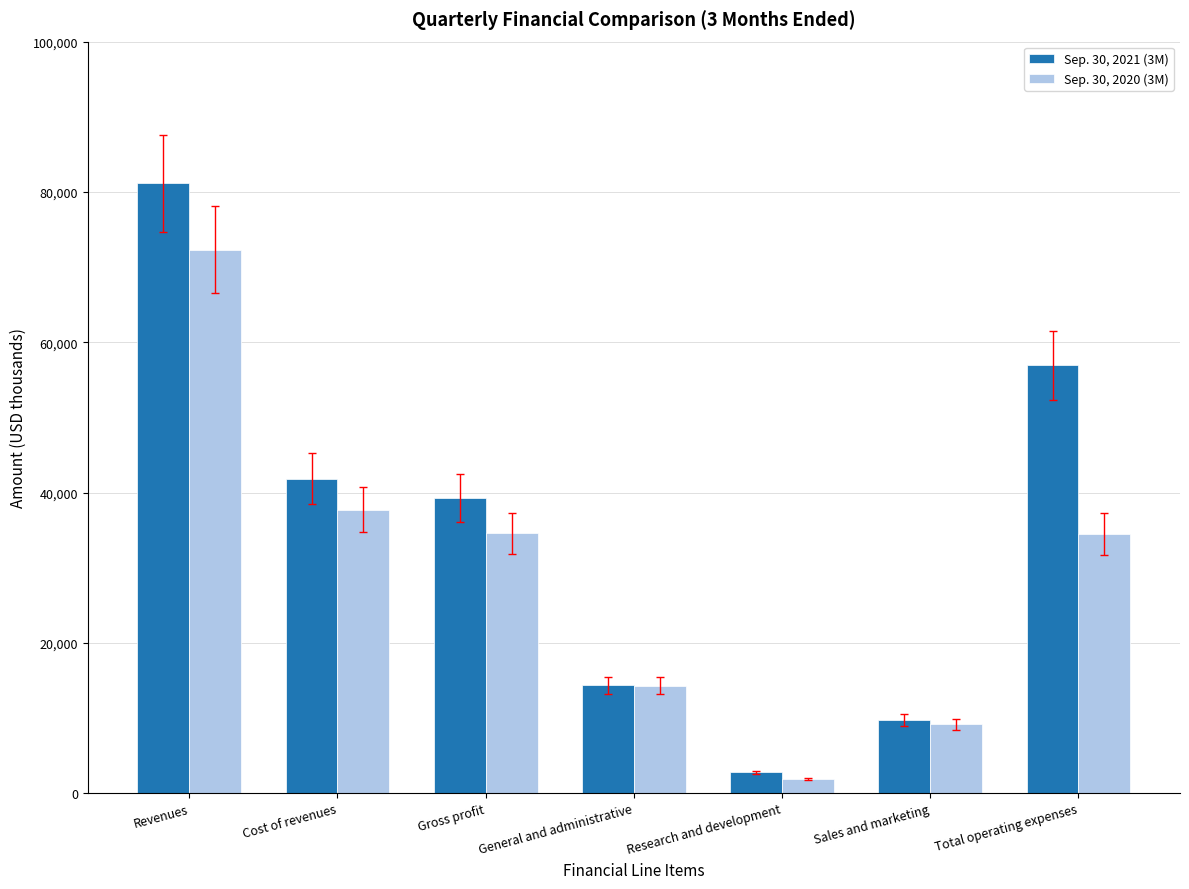

What is the sum of the Sep. 30, 2020 (3M) values at Revenues and Gross profit?

106864